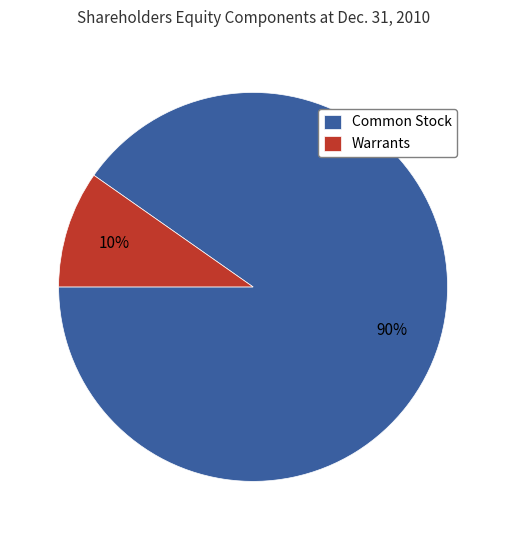

How many segments does this pie chart have?

2